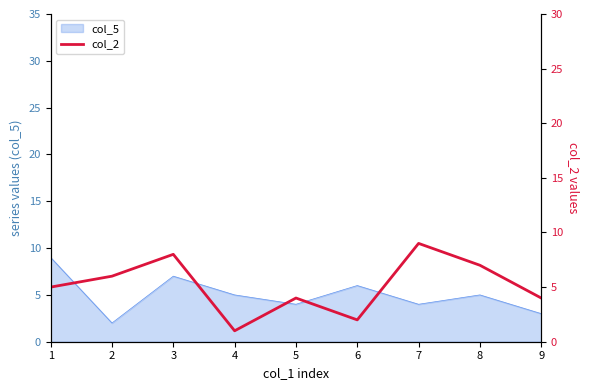

What is the maximum value shown in the chart?

9